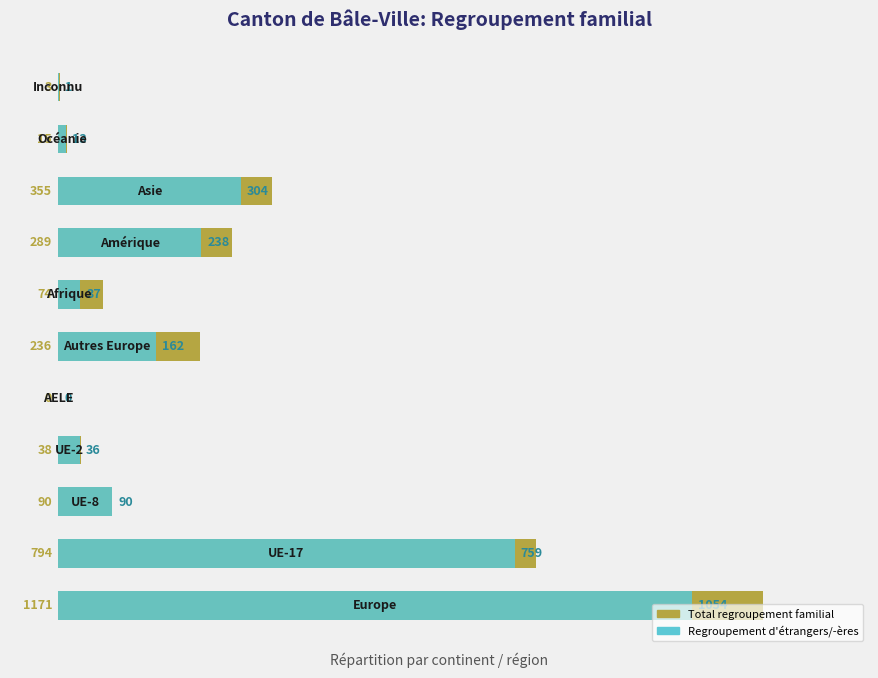

Which series changed the most between 4 and 5?

Total regroupement familial